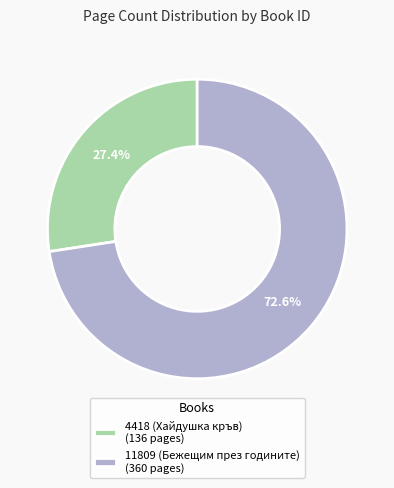

Does any single category account for the majority?

Yes